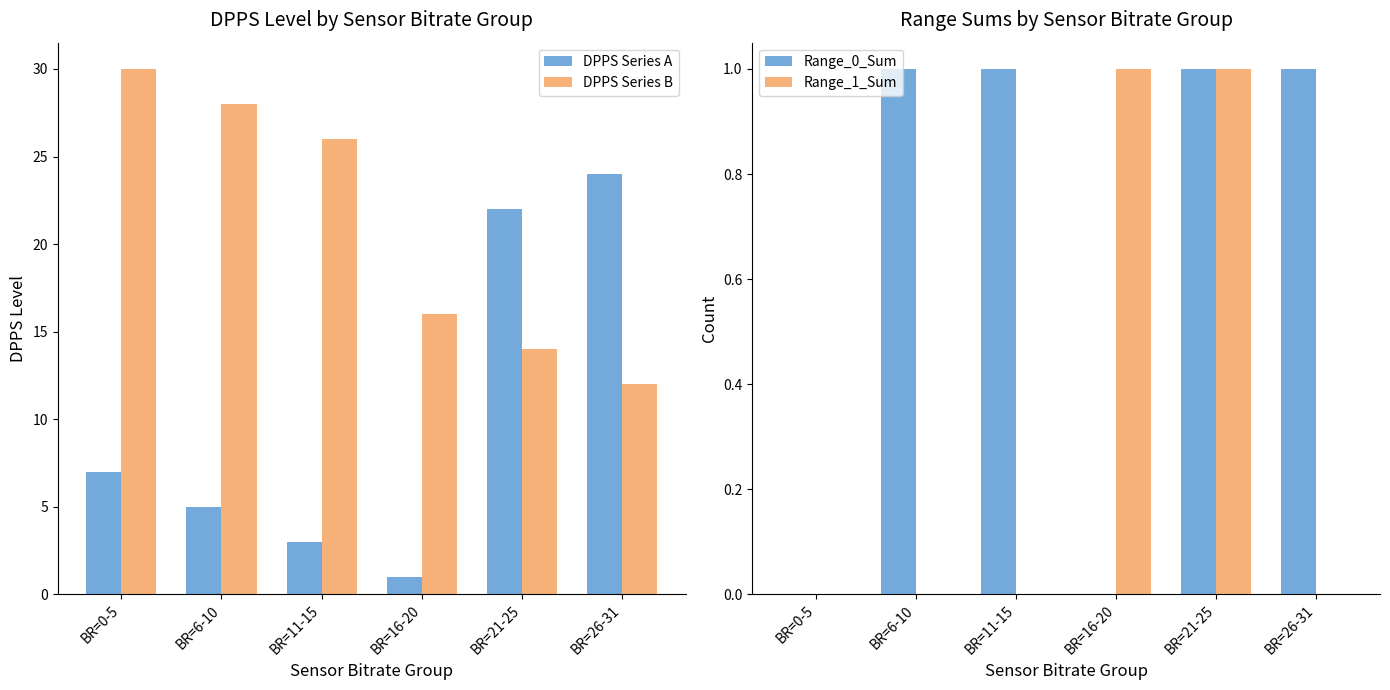

What is the difference between the DPPS Series A values at BR=11-15 and BR=21-25?

19